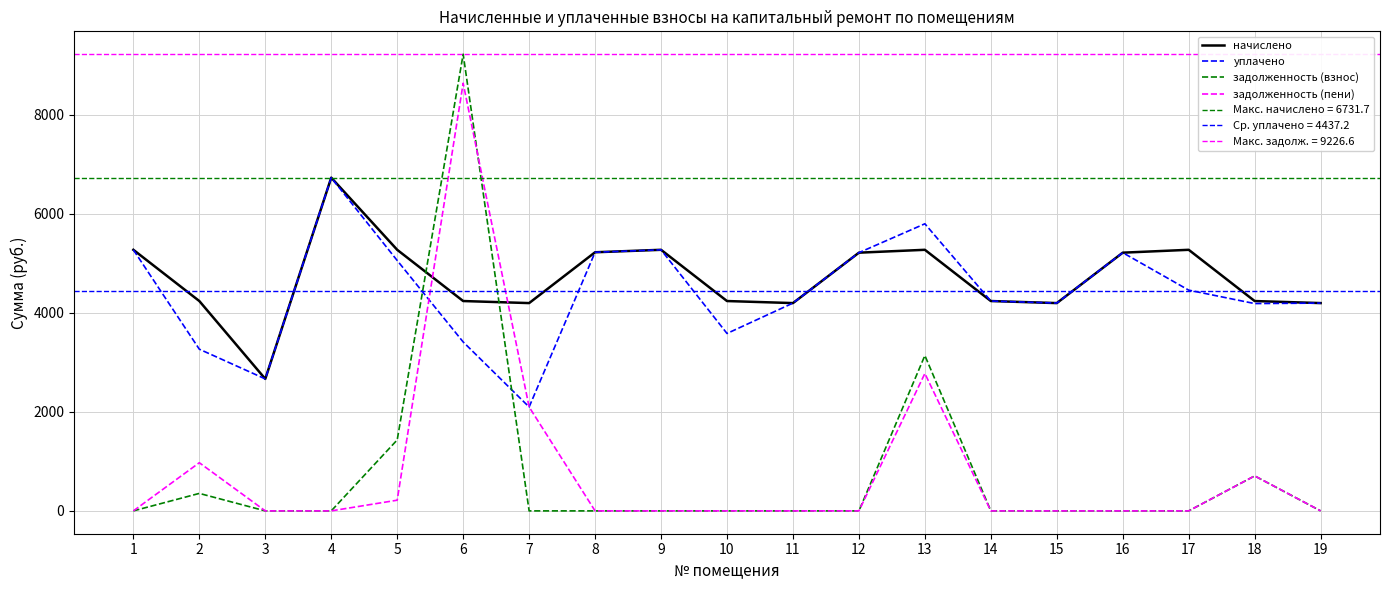

Is this an area chart (filled region under the line)?

No